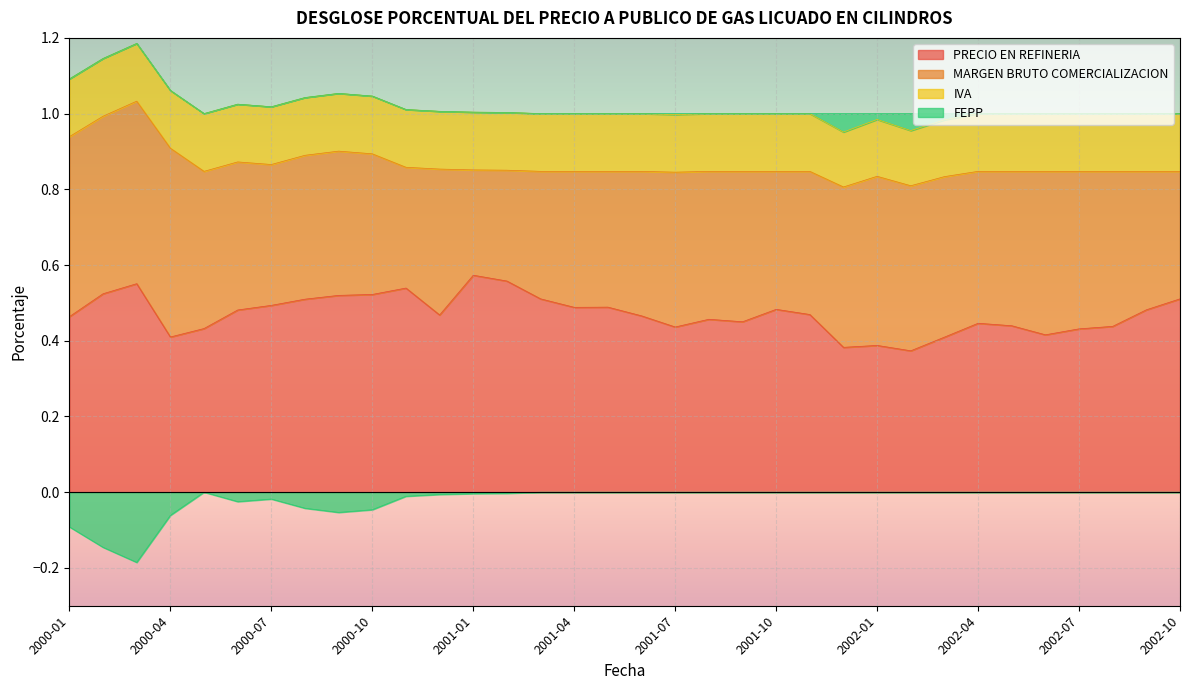

At which label does PRECIO EN REFINERIA reach its peak?

2001-01